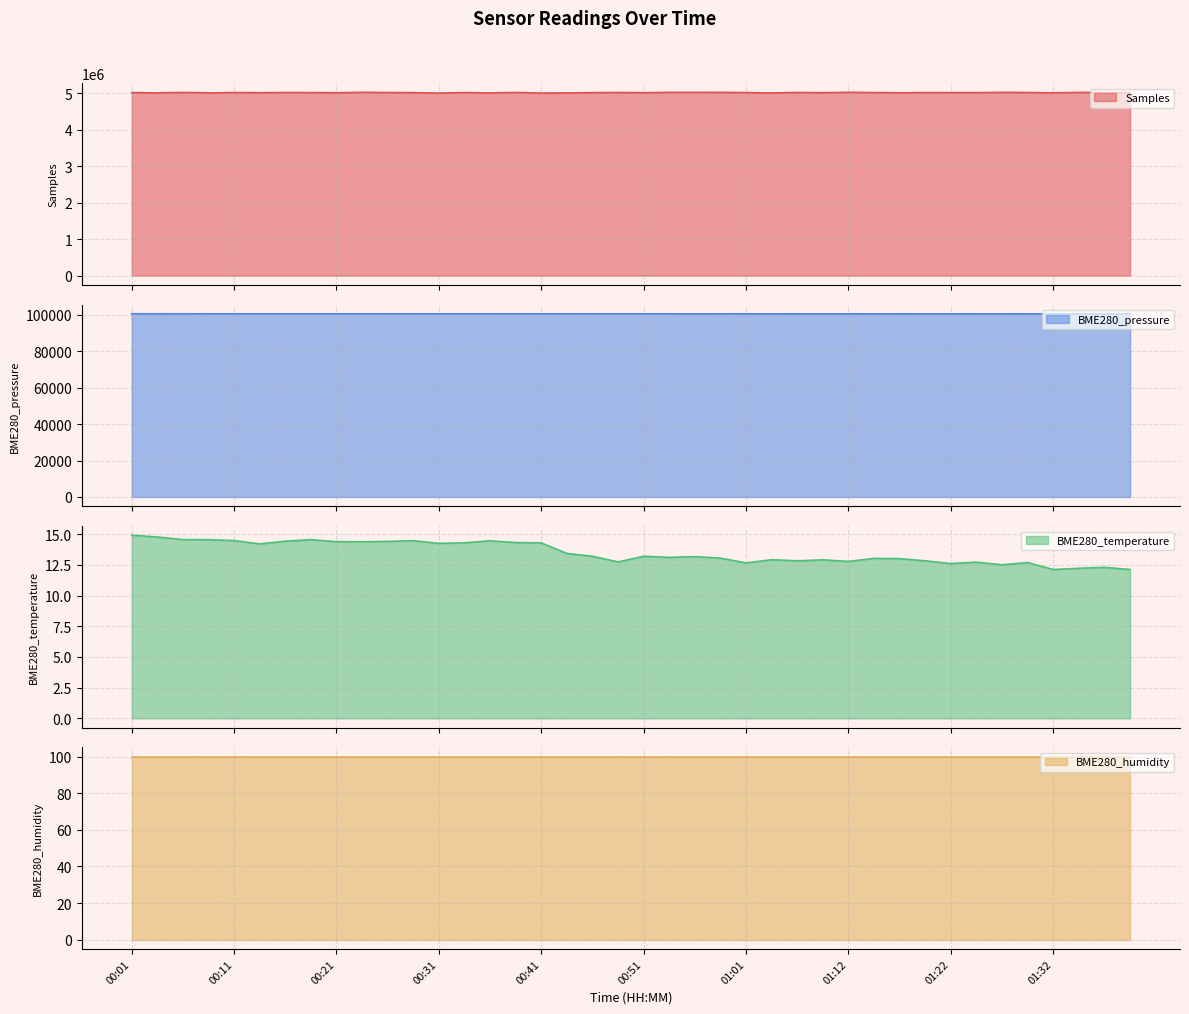

What is the smallest value displayed?

12.1